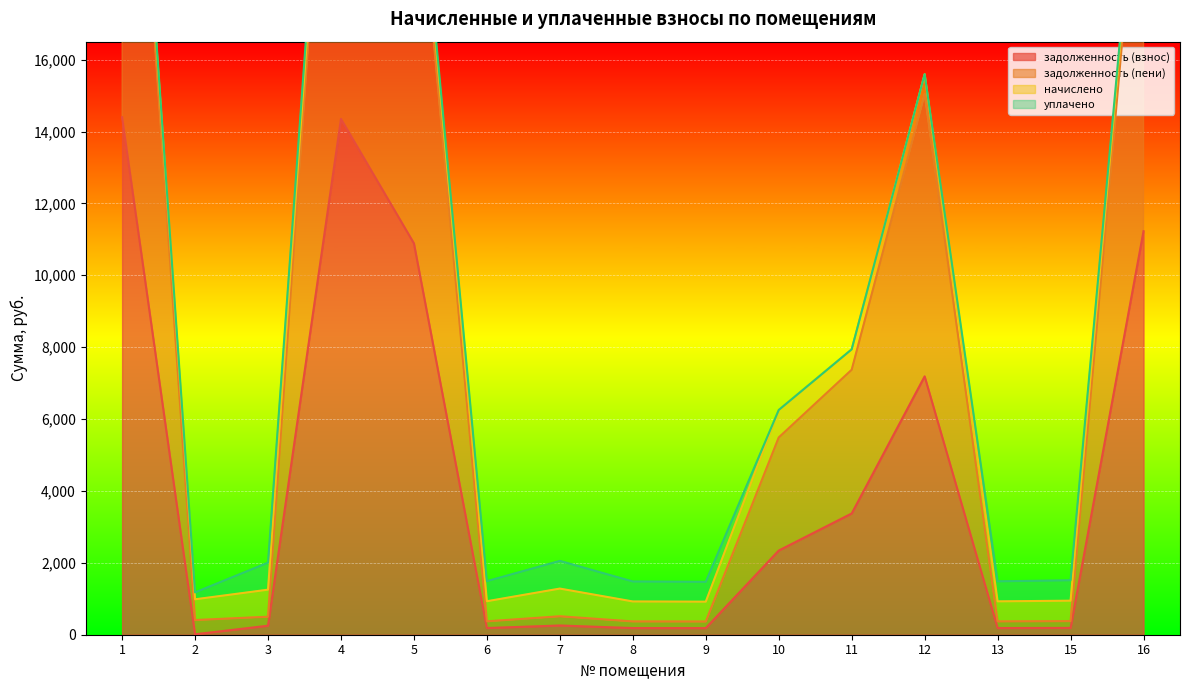

Where does the задолженность (взнос) series first go above 256?

1